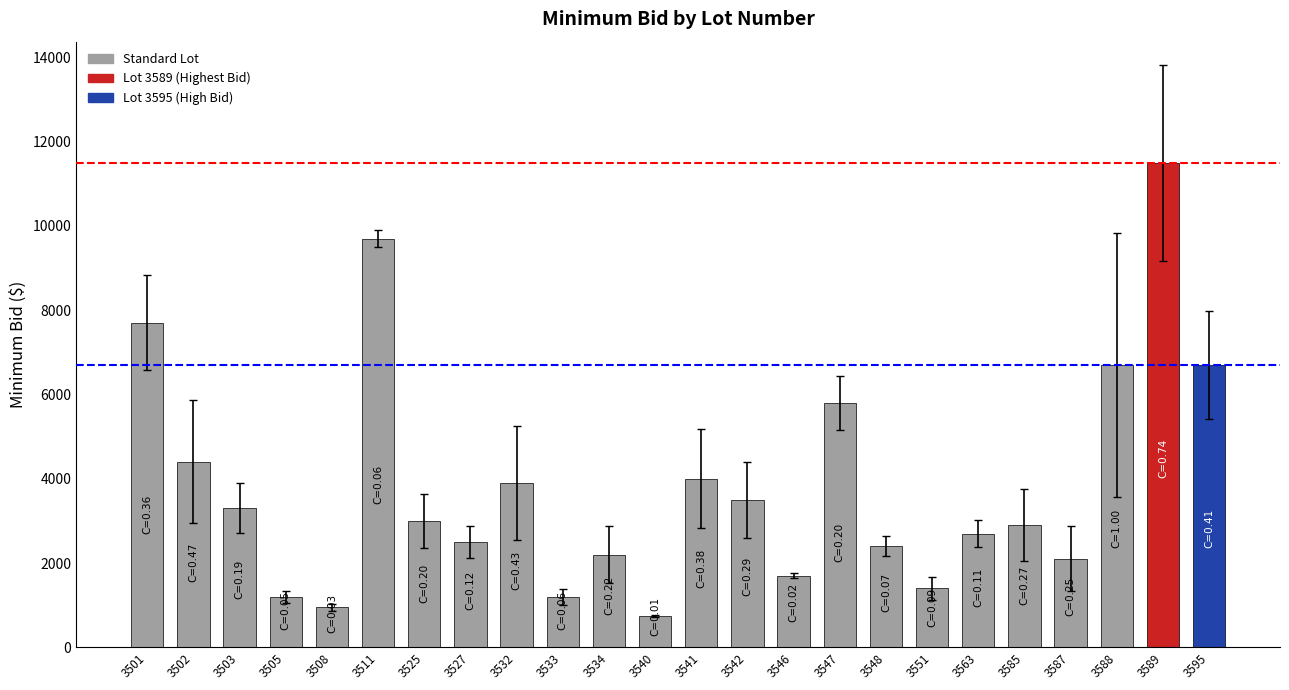

Reading left to right, extract all data points from this chart.

7700	4400	3300	1200	950	9700	3000	2500	3900	1200	2200	750	4000	3500	1700	5800	2400	1400	2700	2900	2100	6700	11500	6700